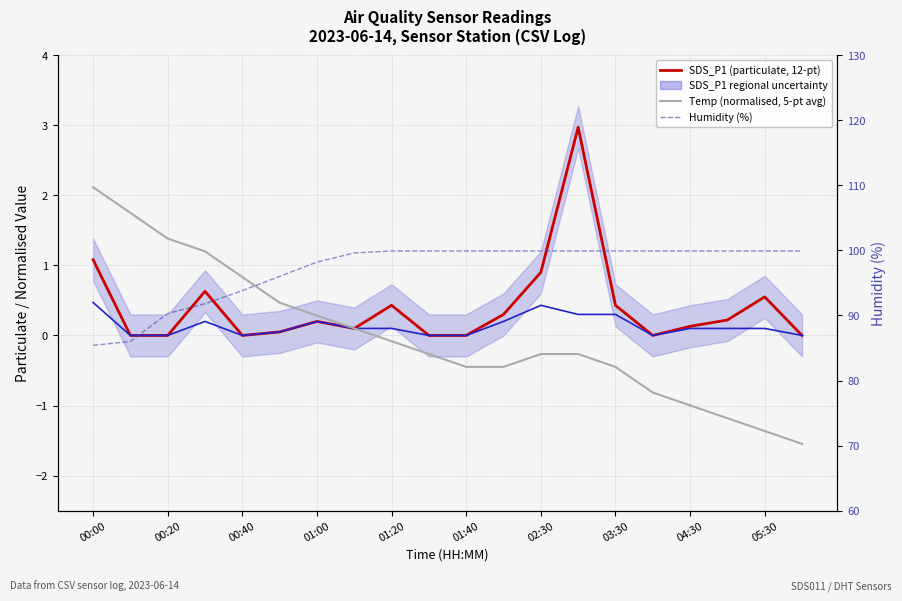

At which category is the sum across all series the highest?

13